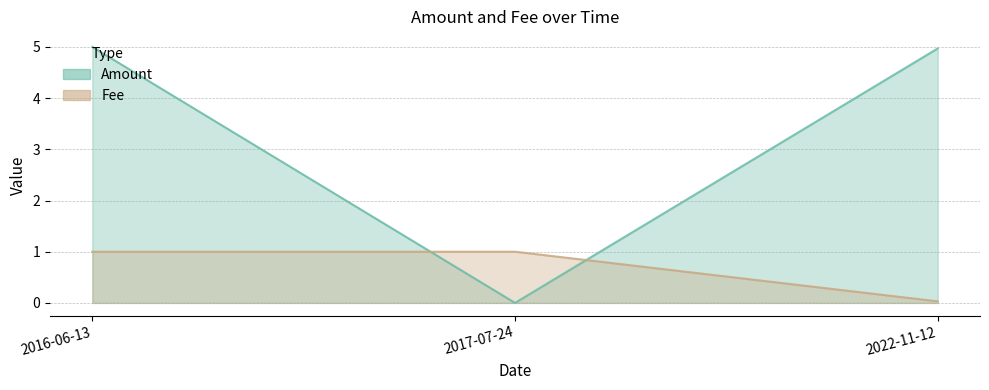

At which category is the sum across all series the highest?

2016-06-13